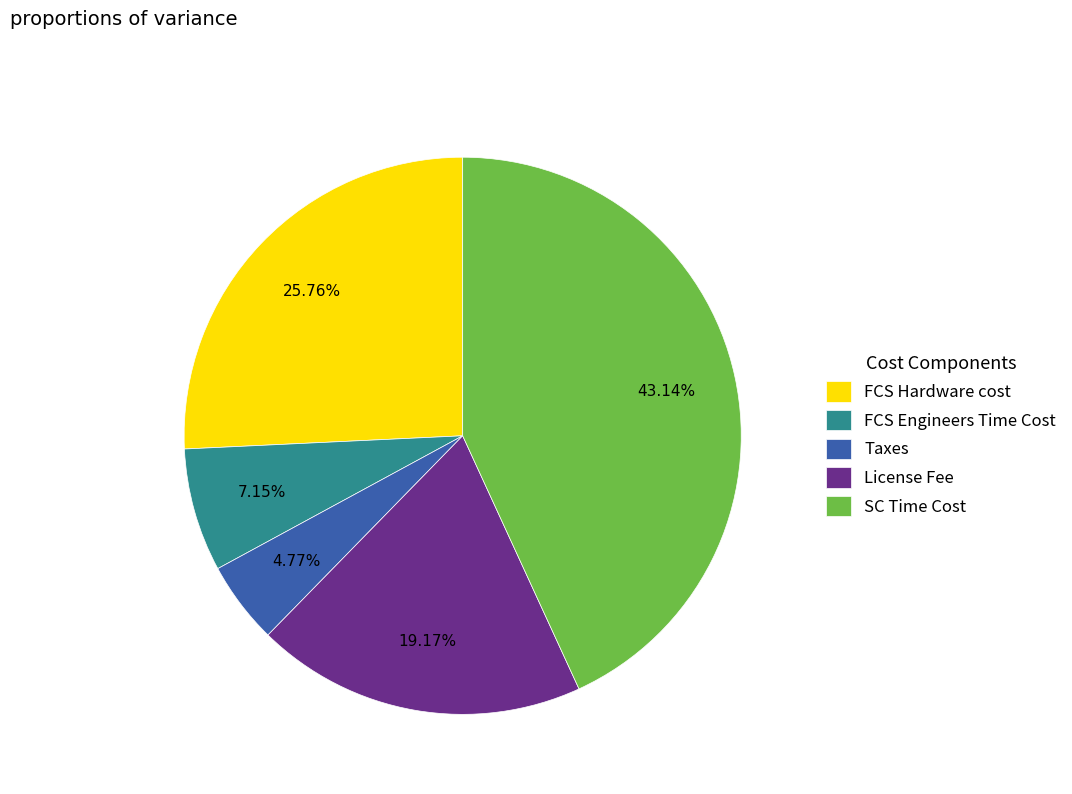

How many slices are in this pie chart?

5